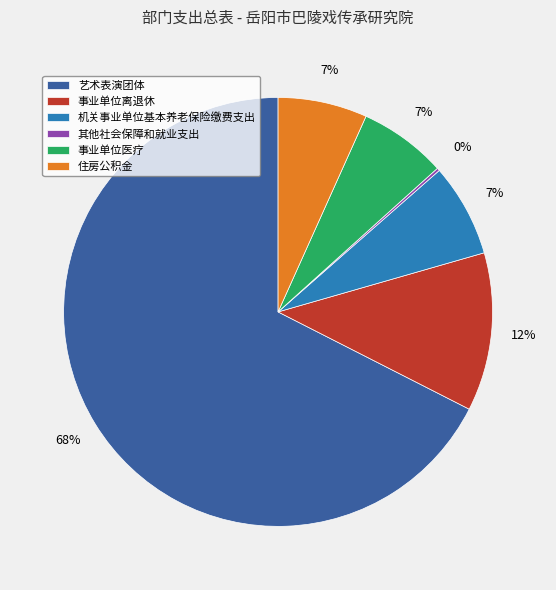

What percentage is the 机关事业单位基本养老保险缴费支出 slice, to the nearest percent?

7%